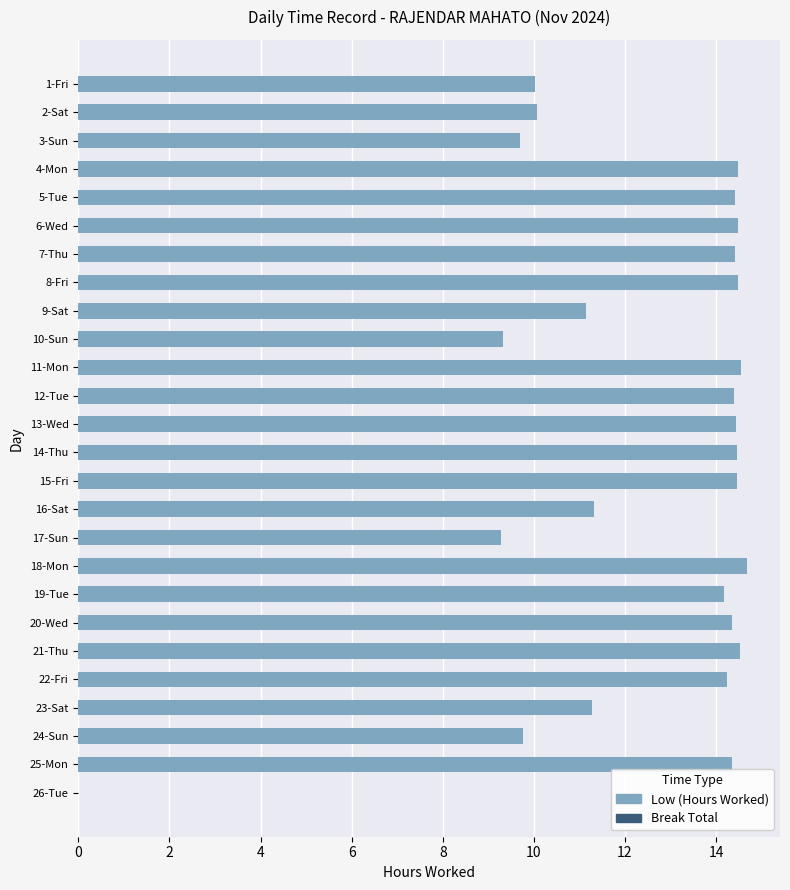

True or false: the data shows 10.0 at 1-Fri.

True